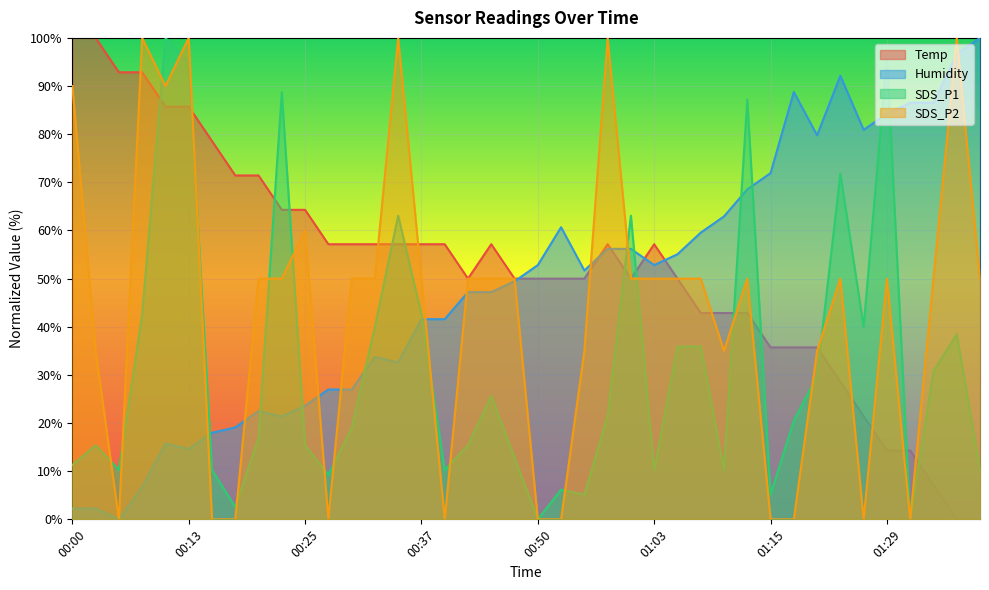

How many series are shown in this chart?

4